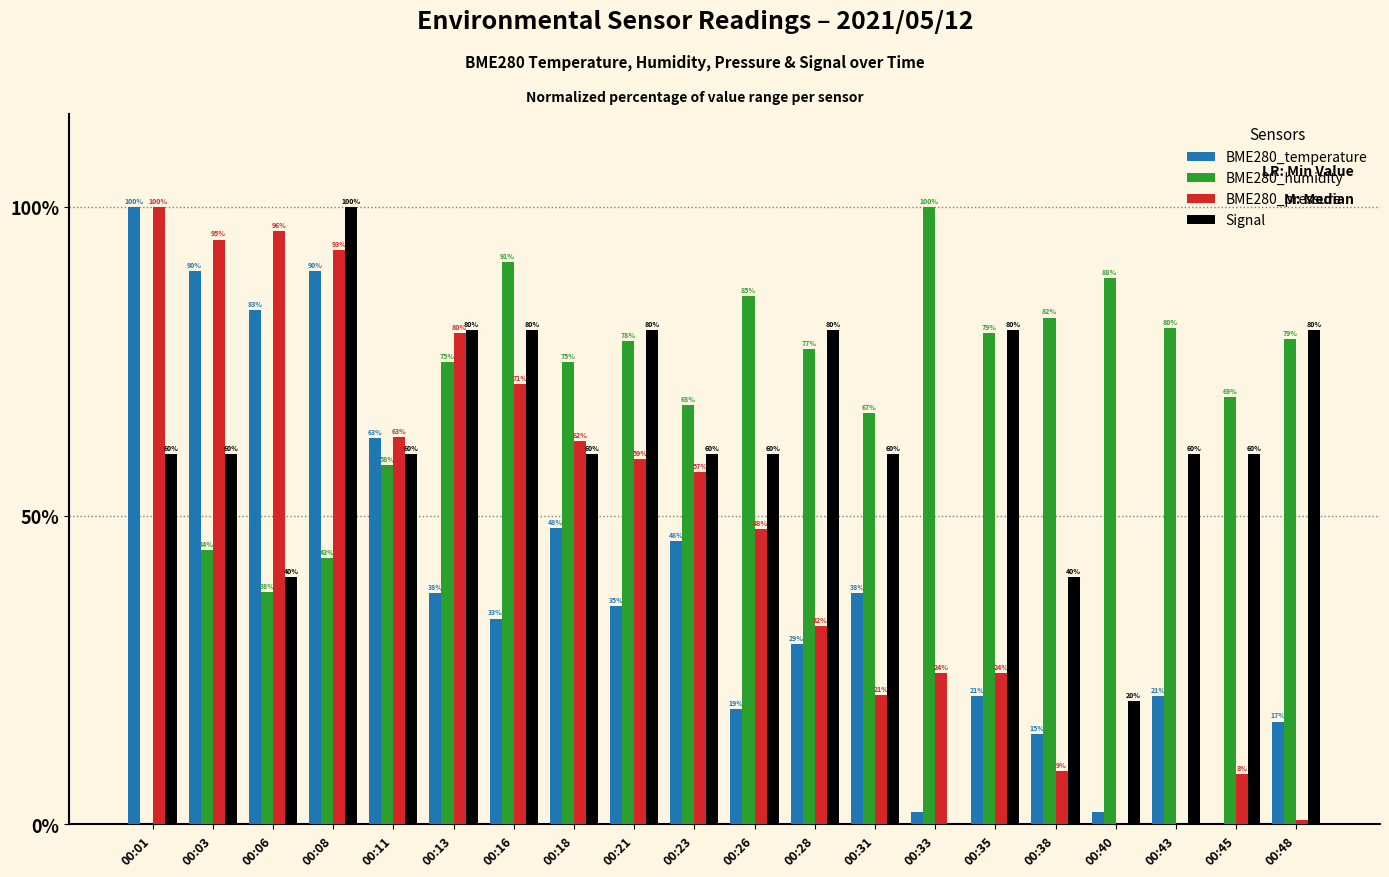

Read the BME280_pressure value at 00:33.

24.5